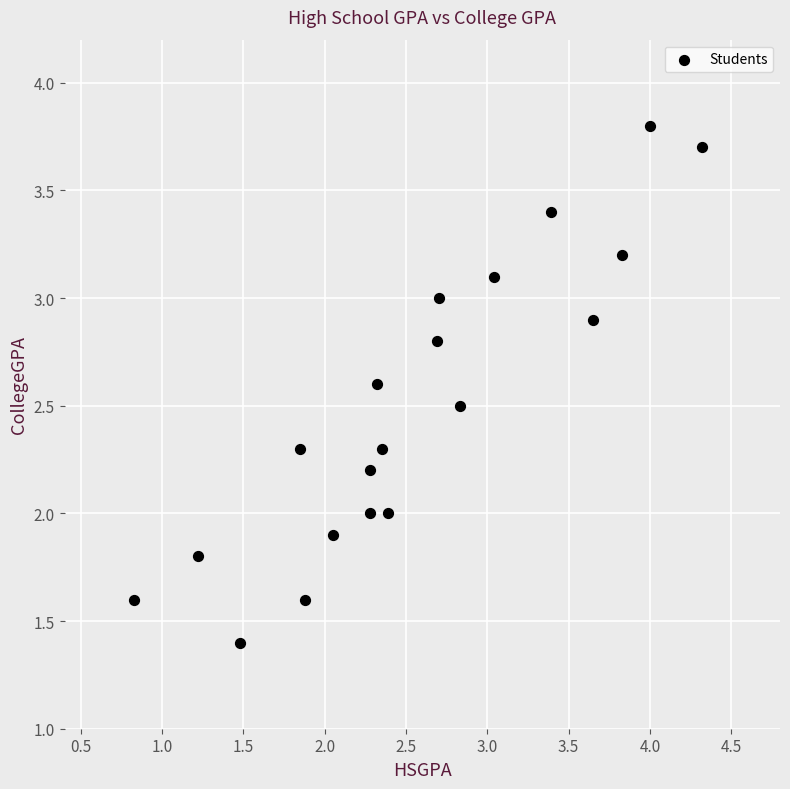

What is the range of Y values (max minus min)?

2.4